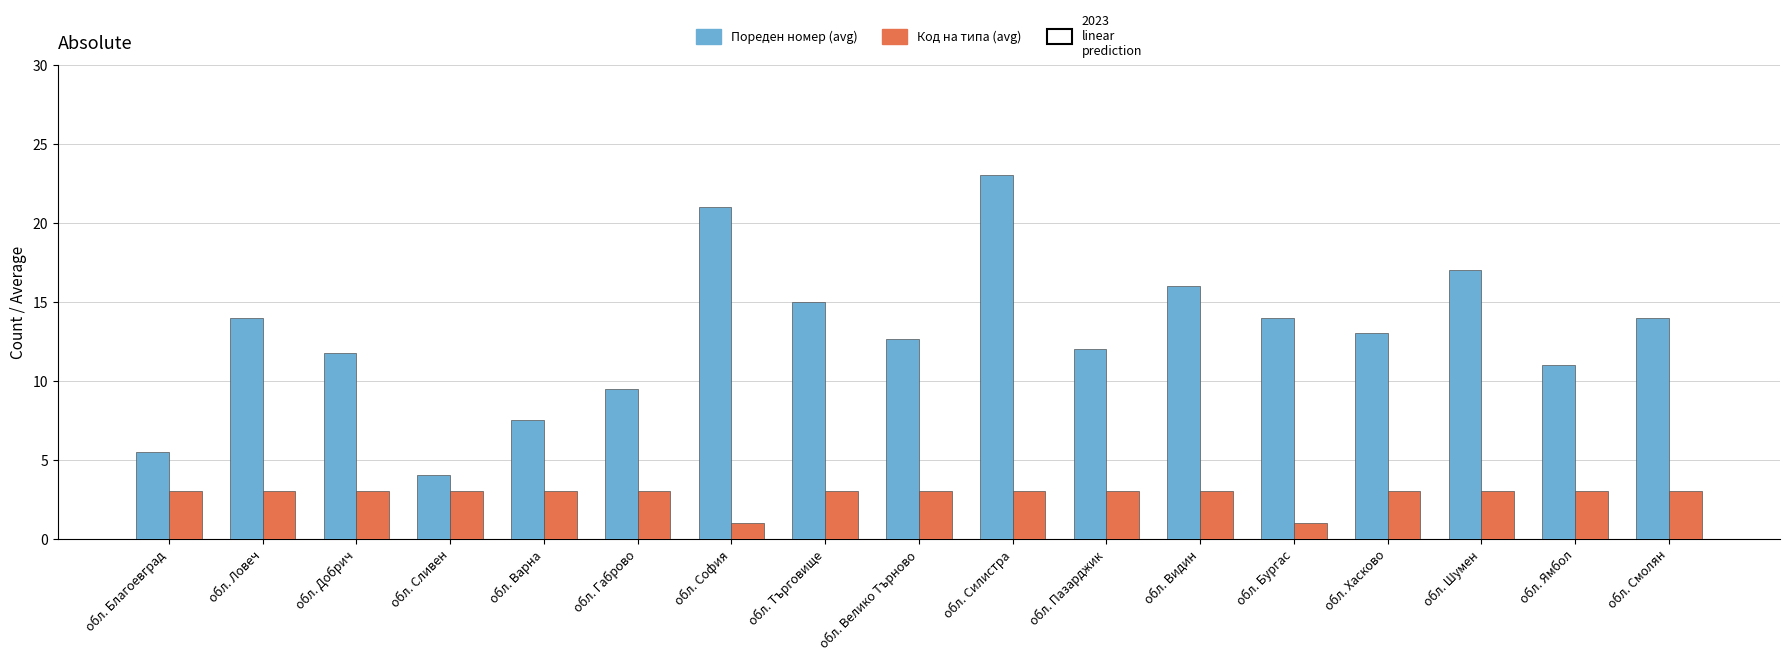

Count the number of categories in the chart.

17